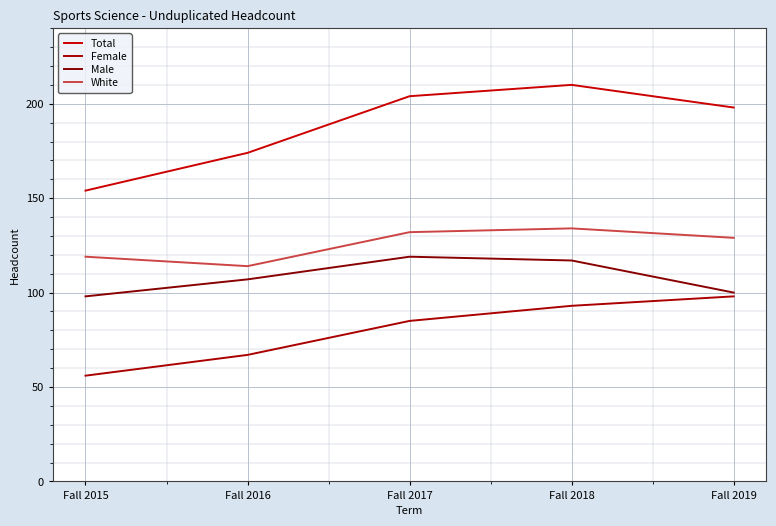

Is it true that White equals 119 at Fall 2015?

True